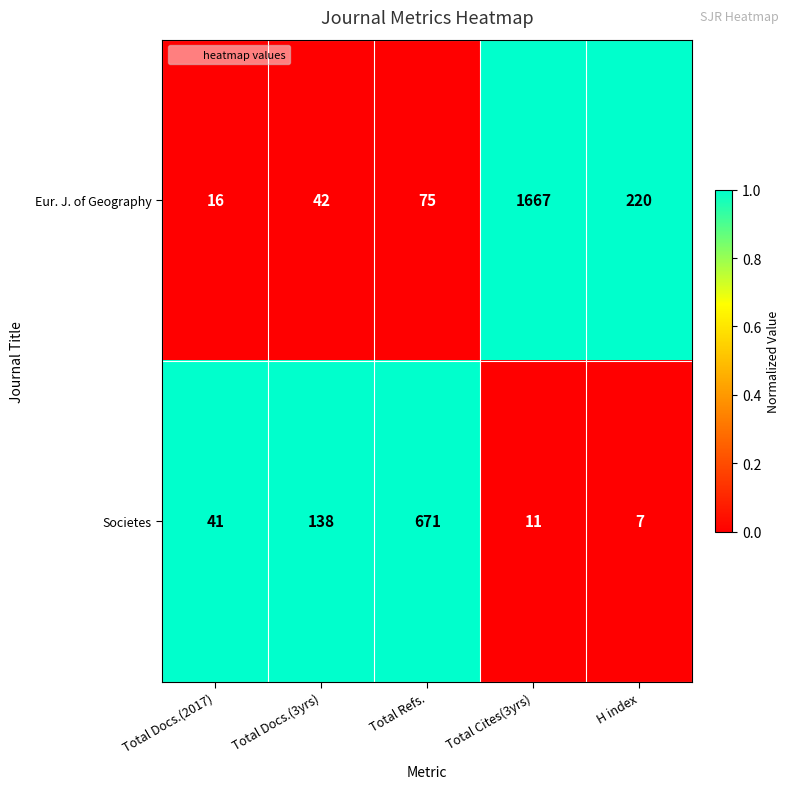

Which series has the largest range (max minus min)?

Eur. J. of Geography